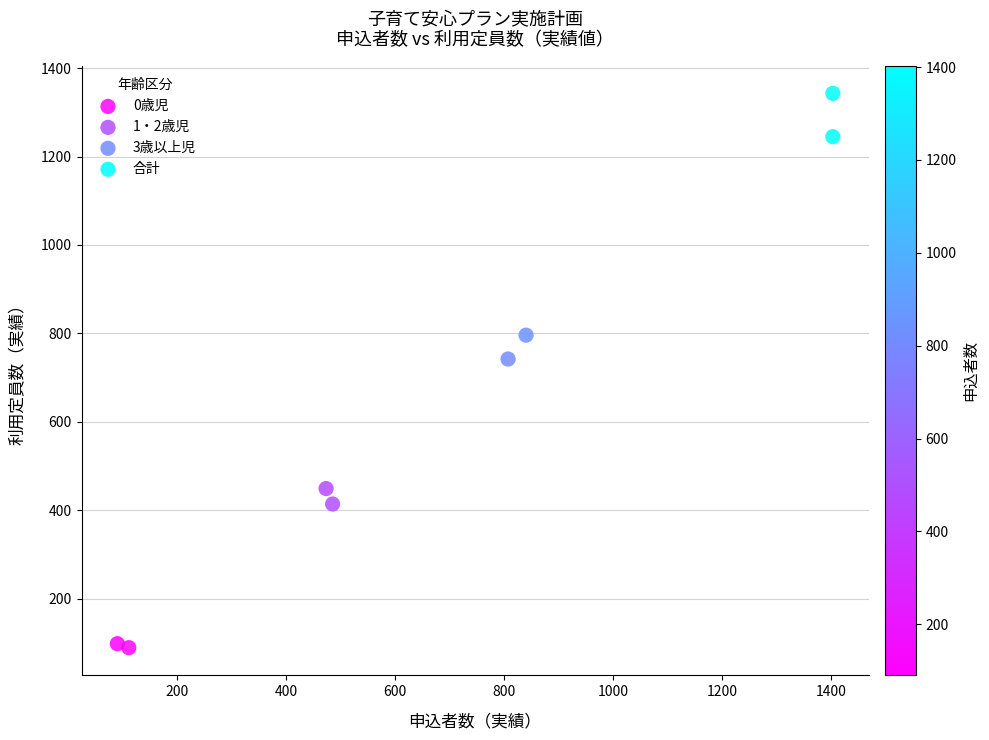

What are all the series names shown in the legend?

0歳児, 1・2歳児, 3歳以上児, 合計